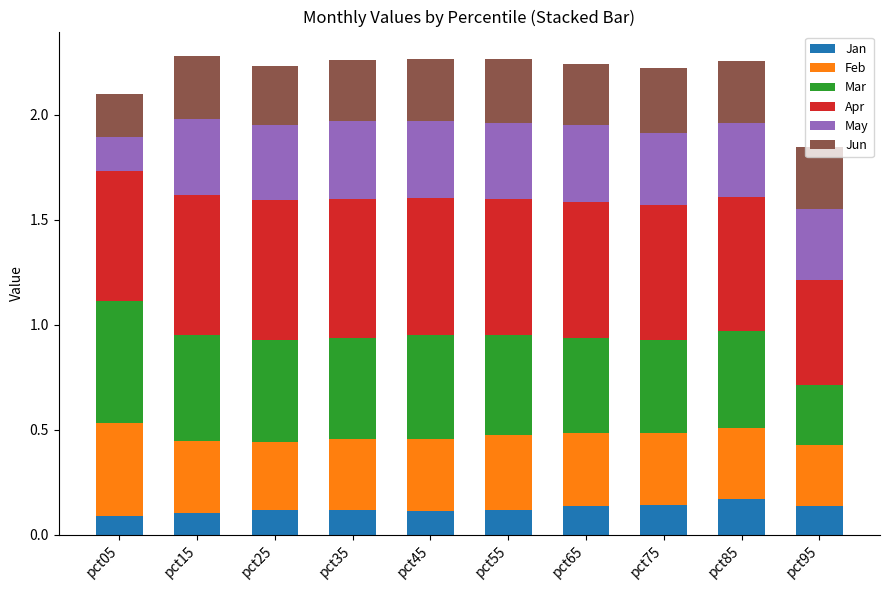

How many Jan values are between 0 and 1?

10